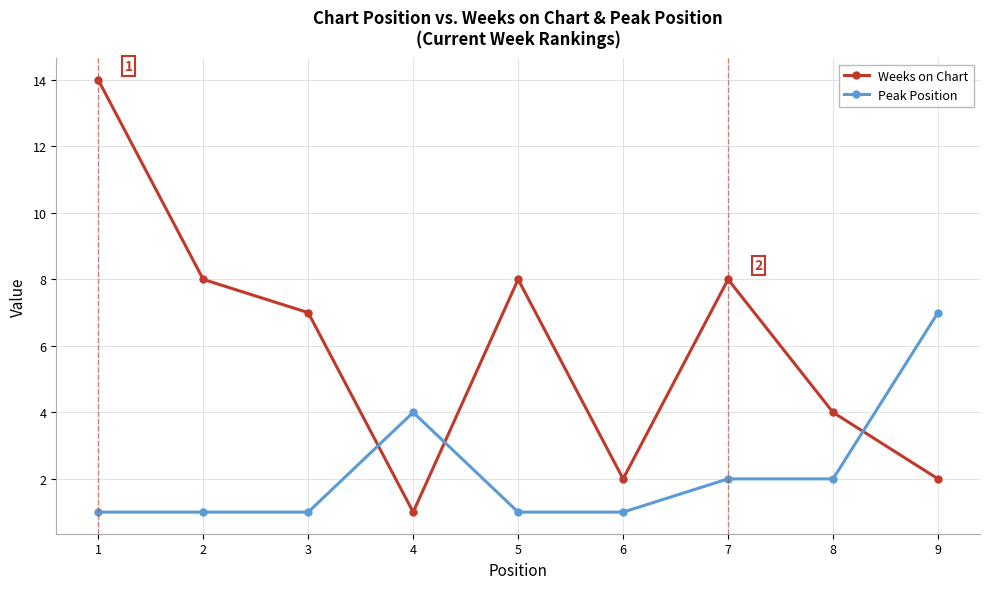

Count the number of categories in the chart.

9